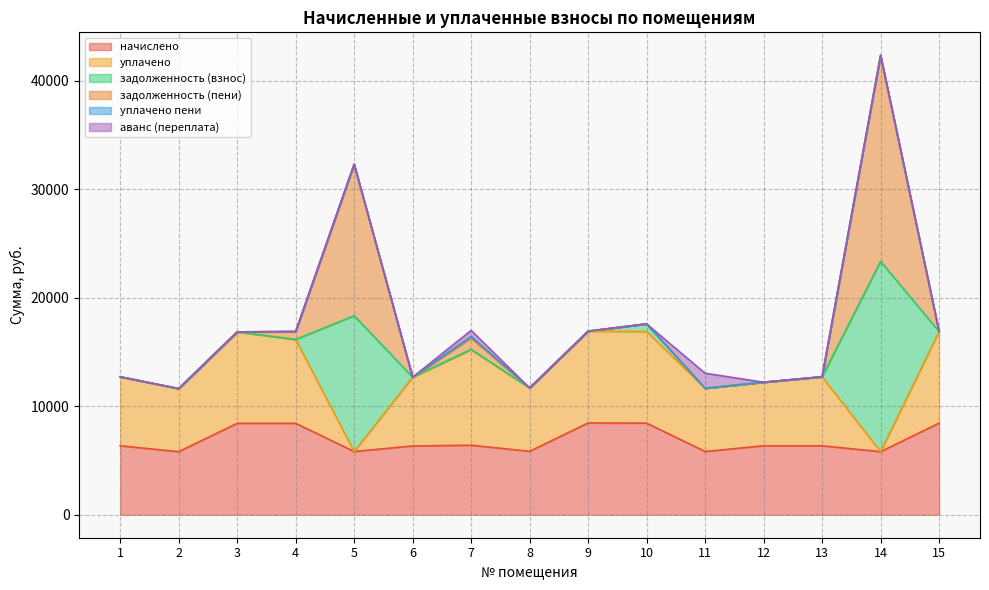

True or false: задолженность (взнос) has a value of -10884.8 at 4.

False